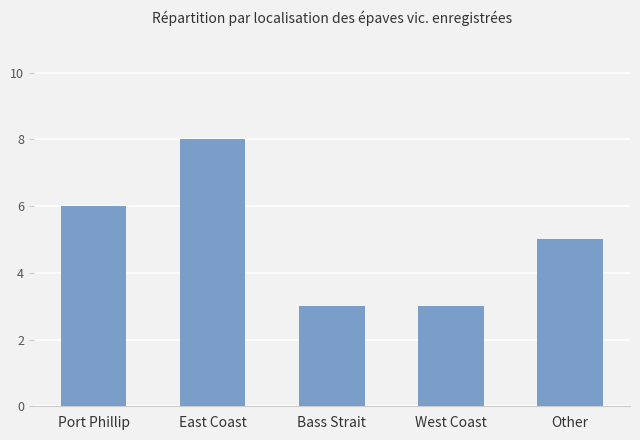

Read the value at West Coast.

3